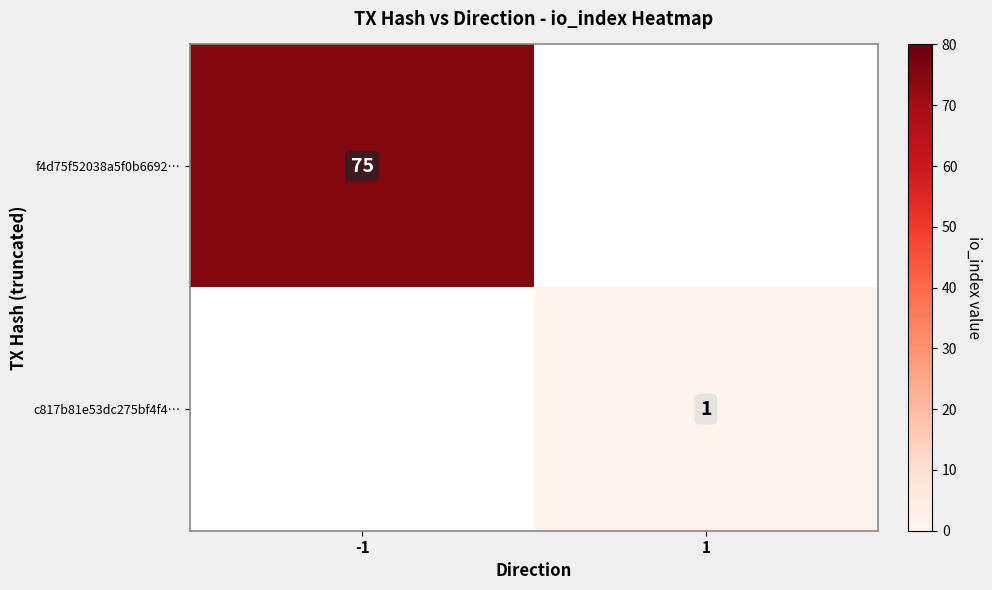

True or false: f4d75f52038a5f0b6692… has a value of 134 at -1.

False